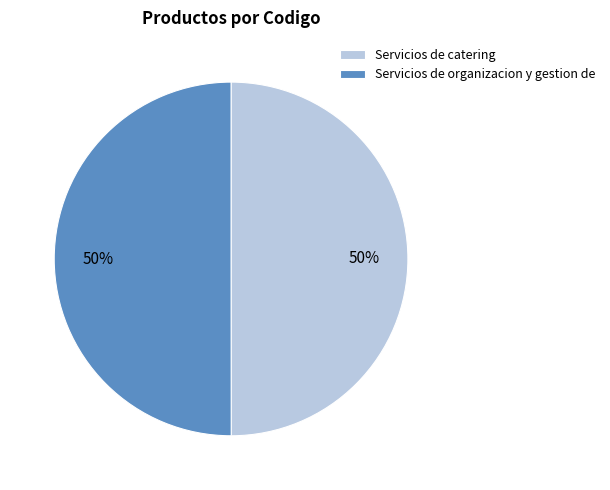

True or false: Servicios de organizacion y gestion de accounts for 56% of the total.

False